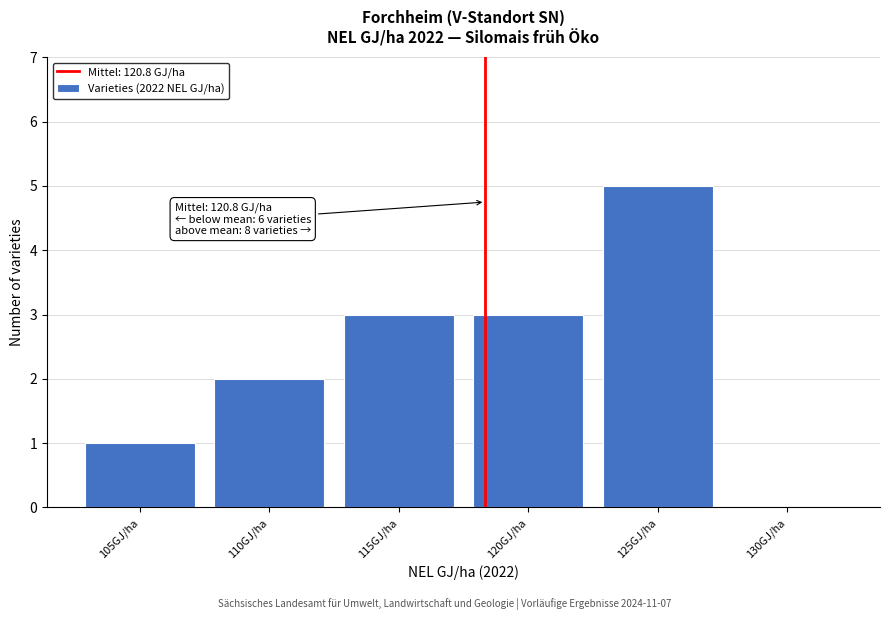

Reading left to right, list all the values displayed in this chart.

105GJ/ha=1	110GJ/ha=2	115GJ/ha=3	120GJ/ha=3	125GJ/ha=5	130GJ/ha=0